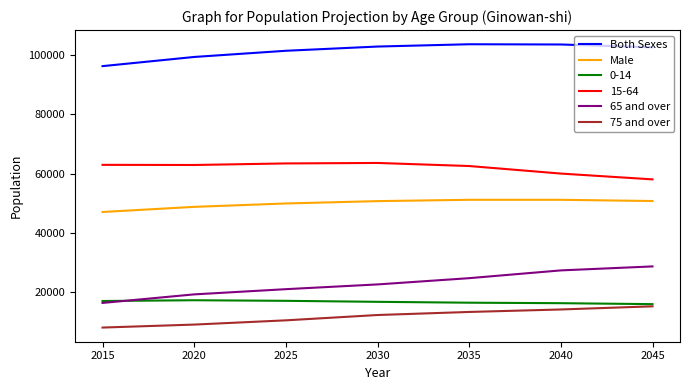

Which series has the largest total across all categories?

Both Sexes